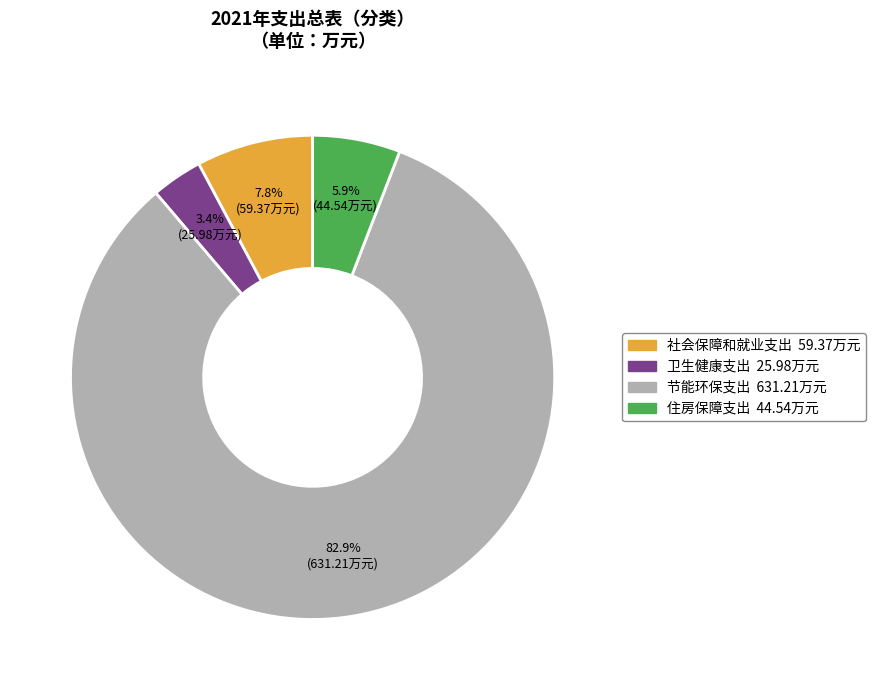

What percentage is the 卫生健康支出 slice, to the nearest percent?

3%